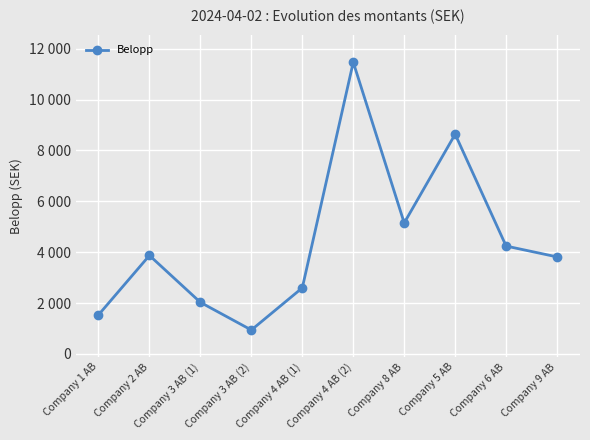

Does the chart have visible grid lines?

Yes